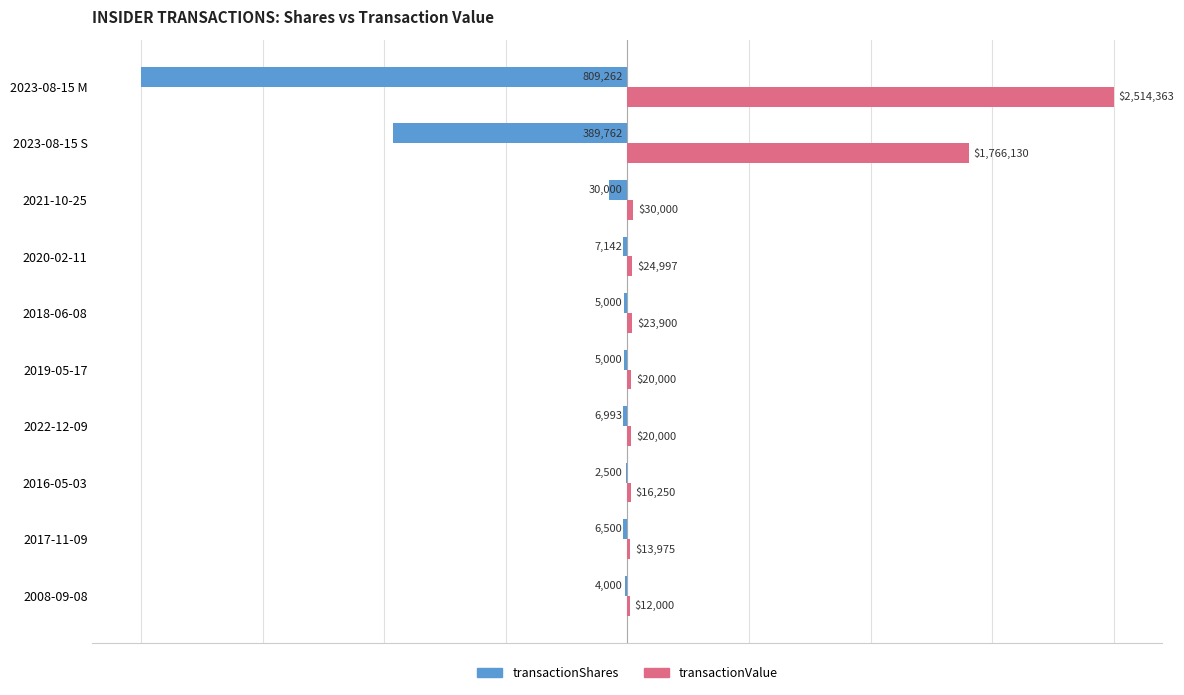

What are all the series names shown in the legend?

transactionShares, transactionValue